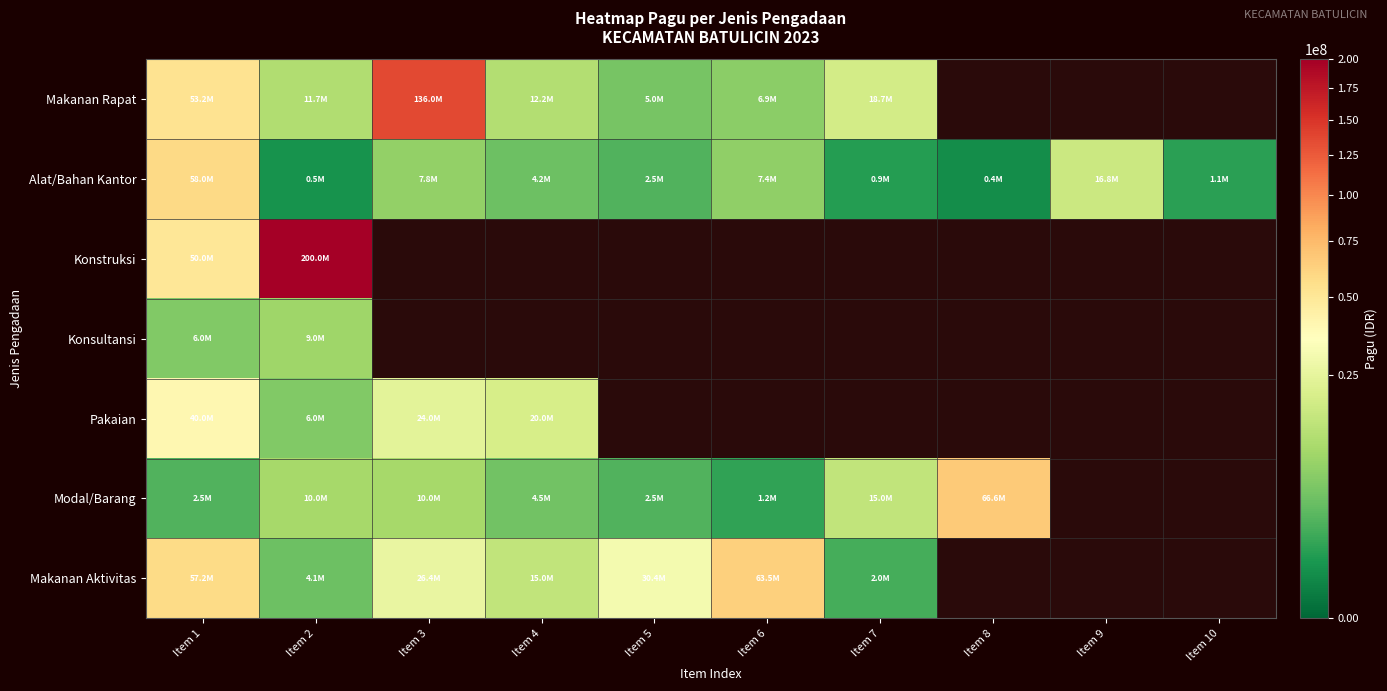

How many positive values does the Modal/Barang series have?

8